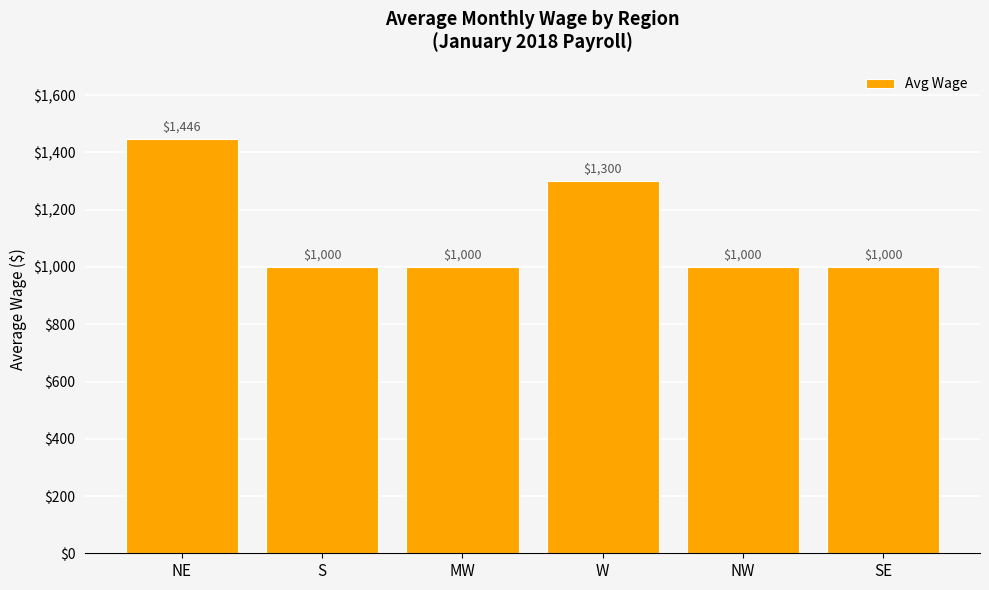

What is the change in value from NE to MW?

-446.0